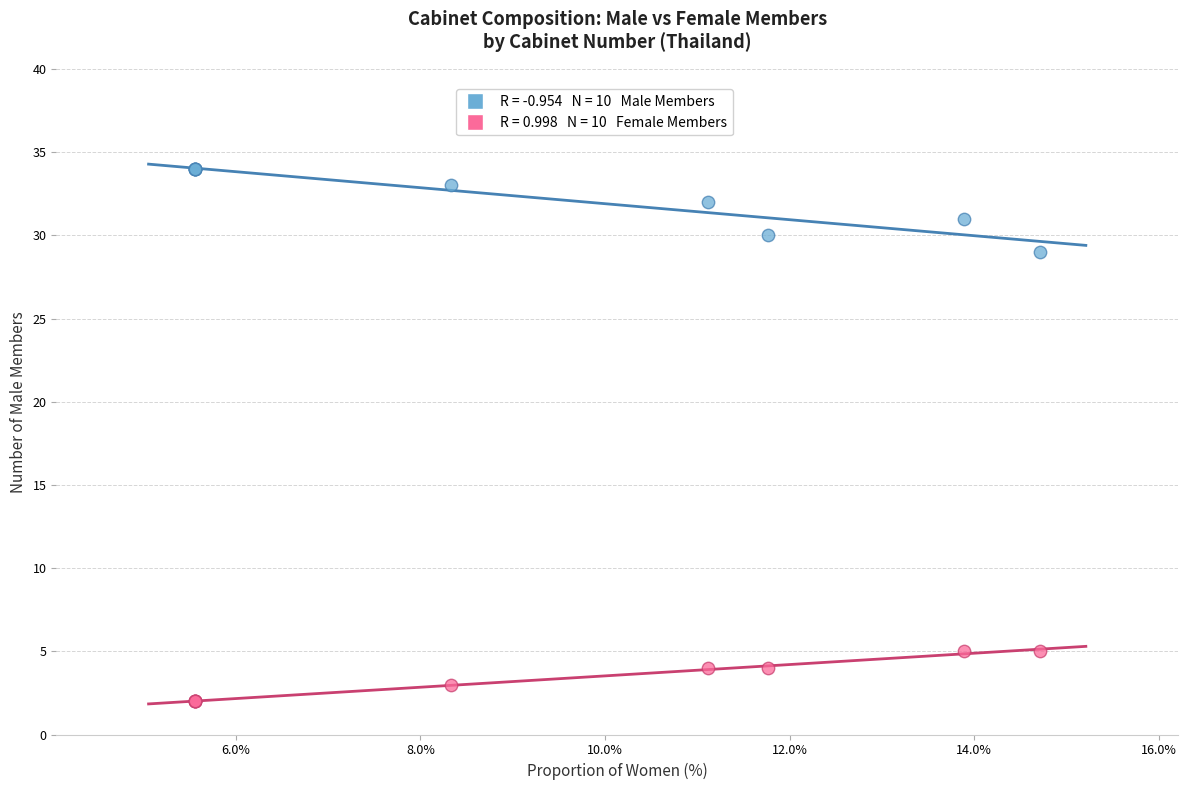

Across all series, what Y value is closest to 18?

29